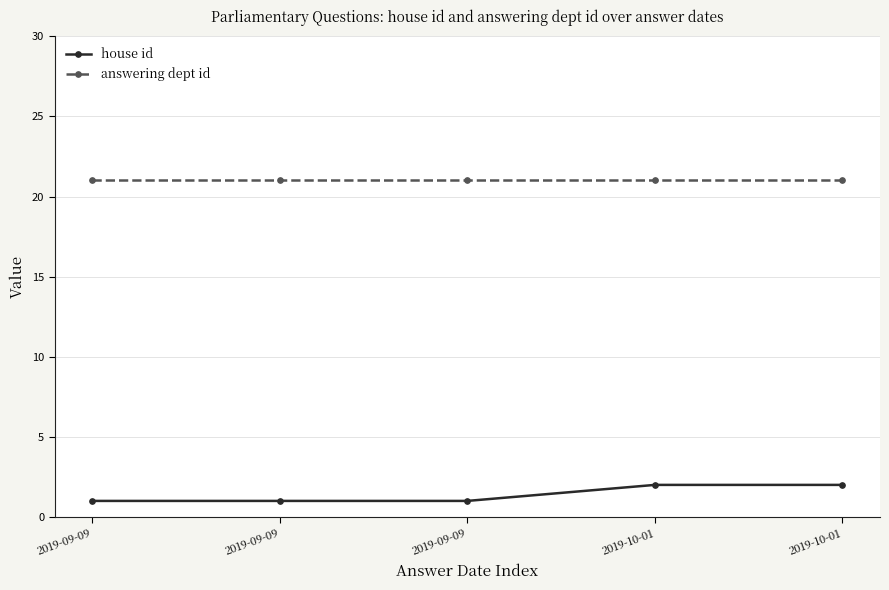

At 2019-10-01, list the series in order from smallest to largest.

house id, answering dept id